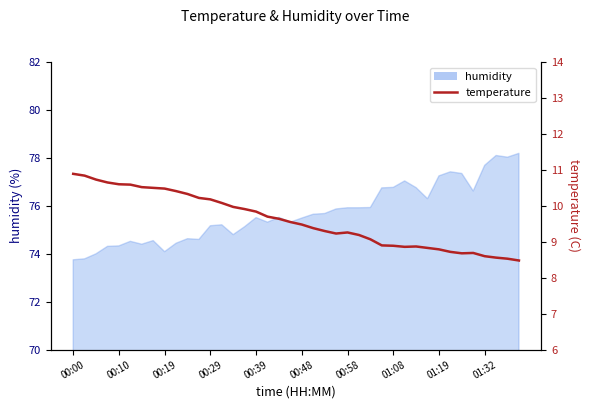

How many data points are less than 9?

13